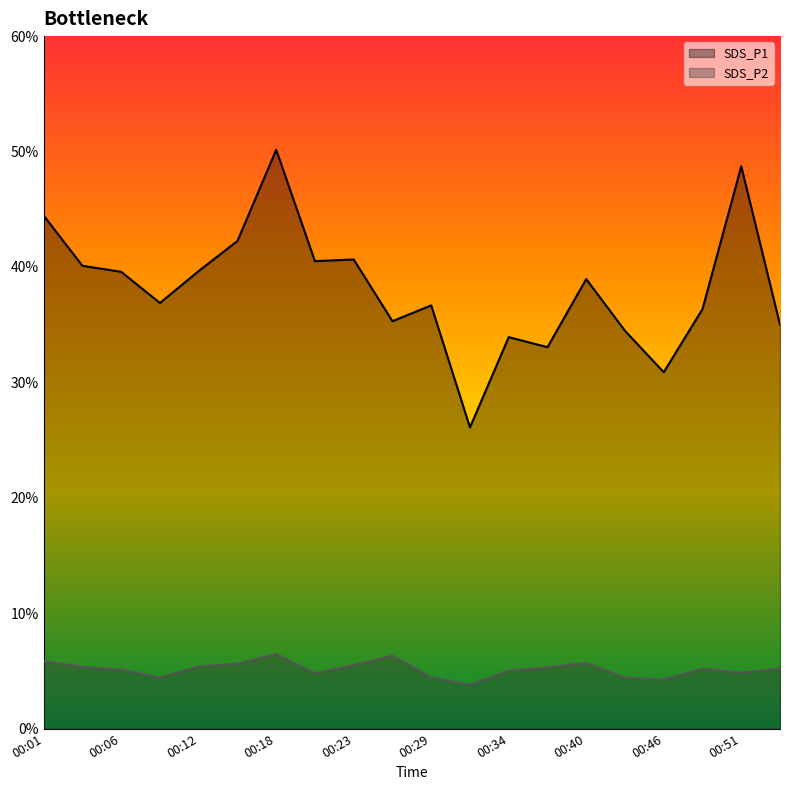

List the series in order of their overall mean, lowest first.

SDS_P2, SDS_P1